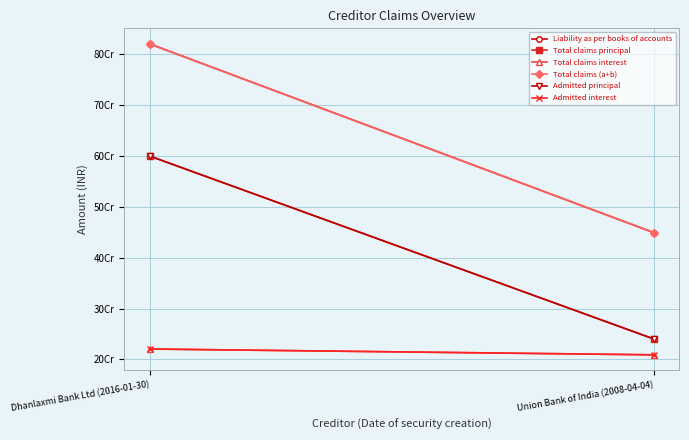

Reading right to left, list all the values displayed in this chart.

Liability as per books of accounts: Union Bank of India (2008-04-04)=449119278.0	Dhanlaxmi Bank Ltd (2016-01-30)=820569941.3
Total claims principal: Union Bank of India (2008-04-04)=240000000.0	Dhanlaxmi Bank Ltd (2016-01-30)=600000000.0
Total claims interest: Union Bank of India (2008-04-04)=209119278.0	Dhanlaxmi Bank Ltd (2016-01-30)=220569941.3
Total claims (a+b): Union Bank of India (2008-04-04)=449119278.0	Dhanlaxmi Bank Ltd (2016-01-30)=820569941.3
Admitted principal: Union Bank of India (2008-04-04)=240000000.0	Dhanlaxmi Bank Ltd (2016-01-30)=600000000.0
Admitted interest: Union Bank of India (2008-04-04)=209119278.0	Dhanlaxmi Bank Ltd (2016-01-30)=220569941.3